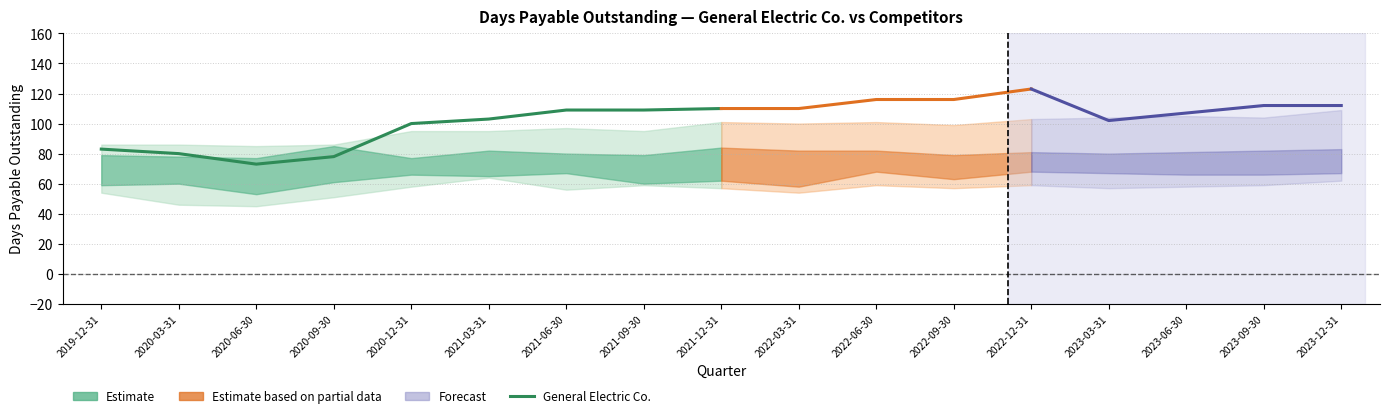

What is the minimum value shown in the chart?

73